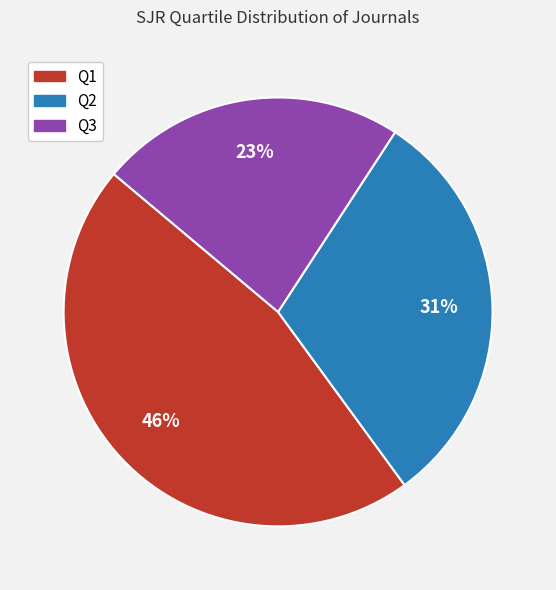

Does Q2 represent more than half of the total?

No